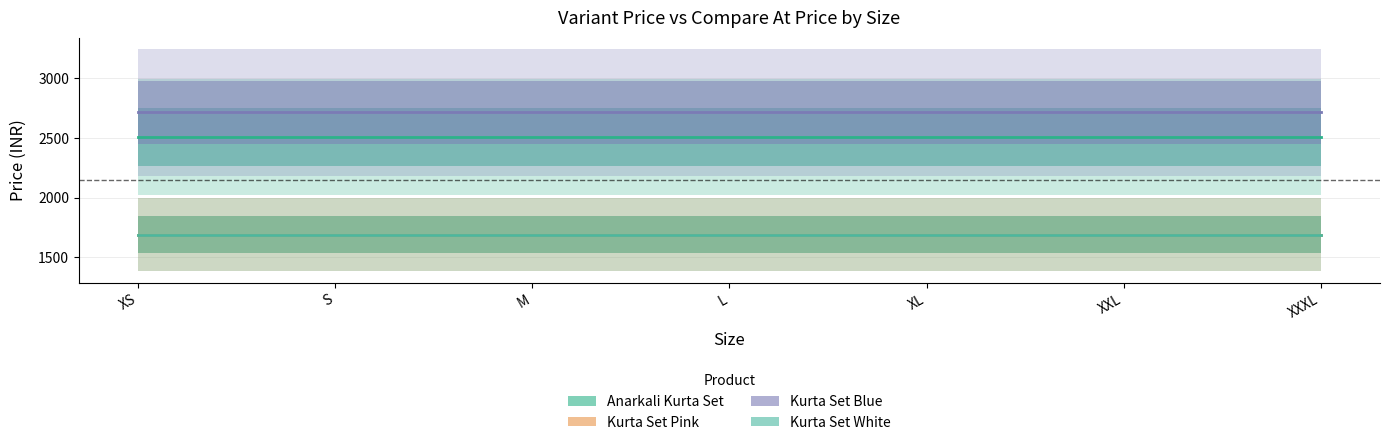

Is it true that Kurta Set Blue equals 993.1 at M?

False